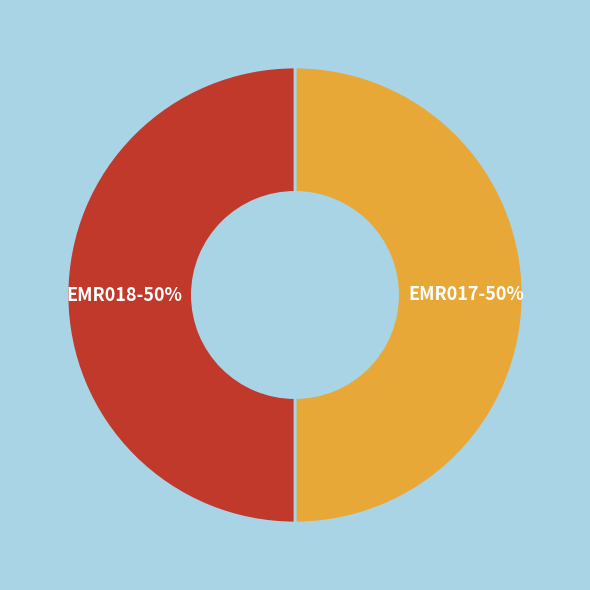

How many slices are in this pie chart?

2